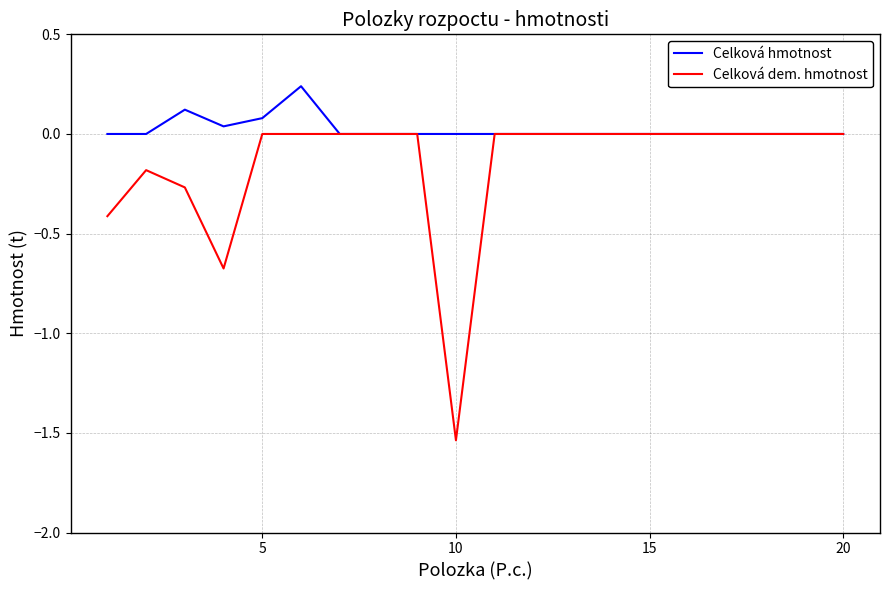

Which series has the widest spread of values?

Celková dem. hmotnost